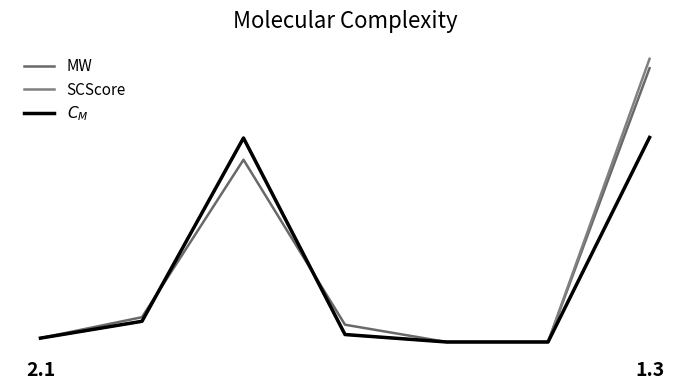

In MW, how many points are higher than both neighbors (excluding endpoints)?

1